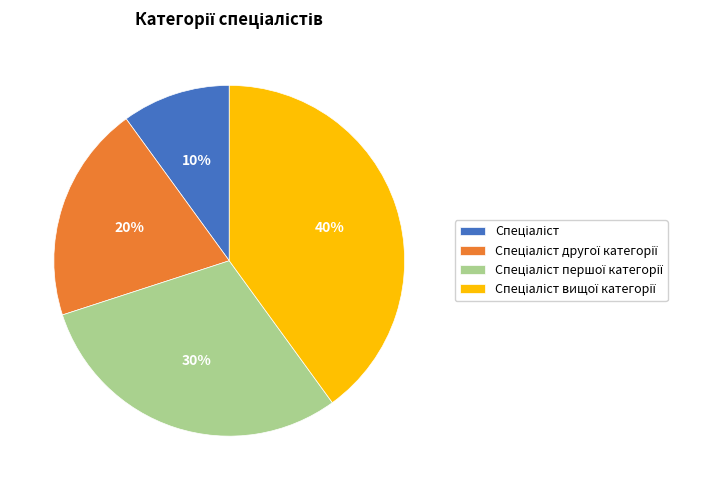

To the nearest percent, what is the difference between the largest and smallest slice percentages?

30%